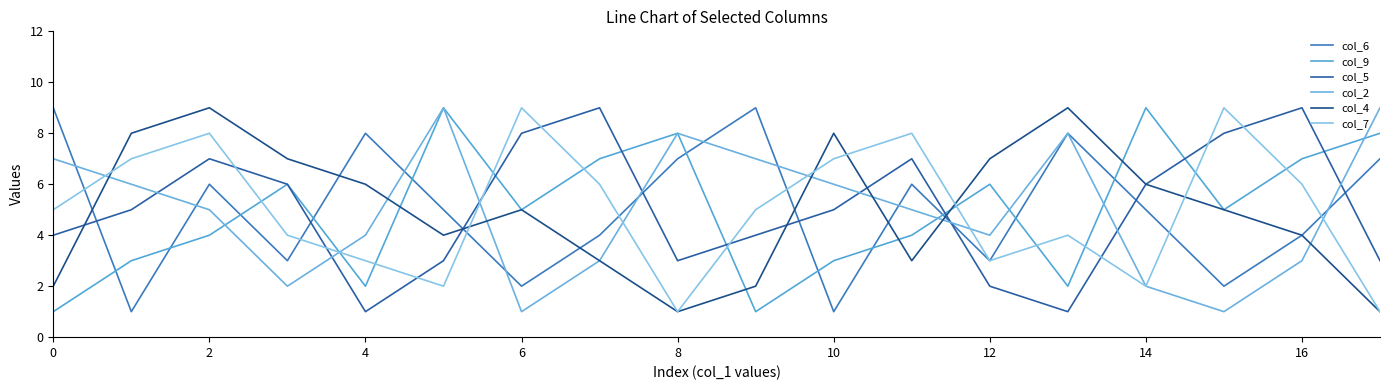

Does the chart display data point markers on the line(s)?

No